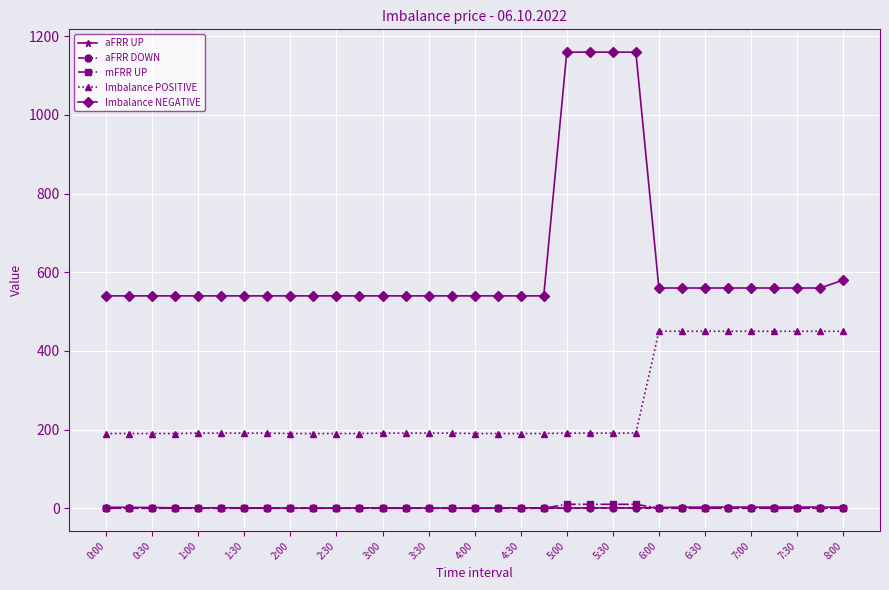

Count the number of data series in this chart.

5